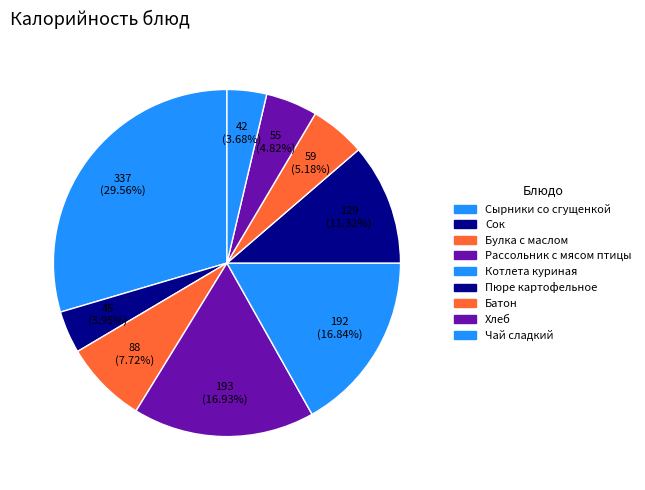

Is there a majority slice in this chart?

No